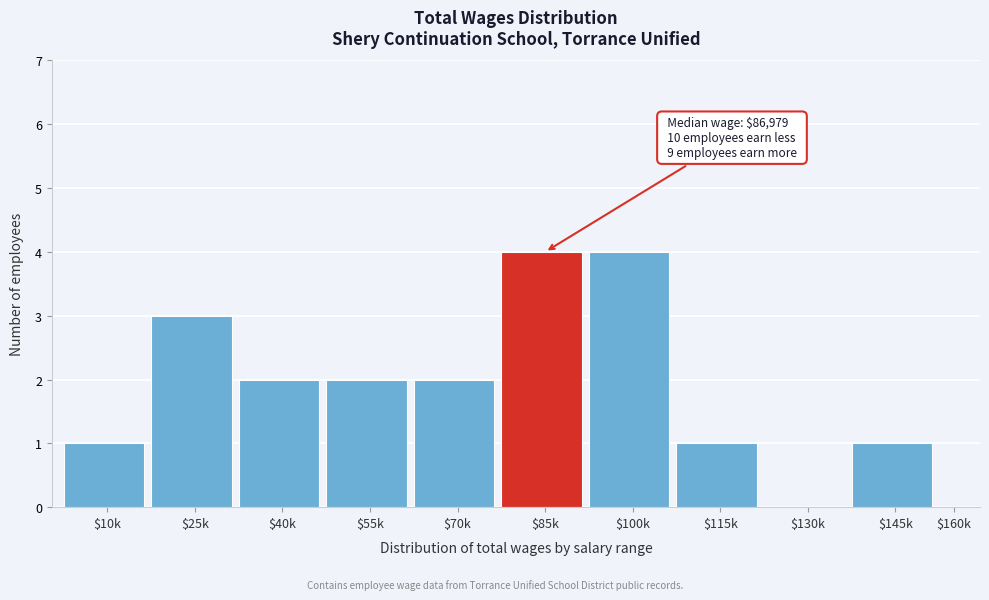

What is the maximum value shown in the chart?

4